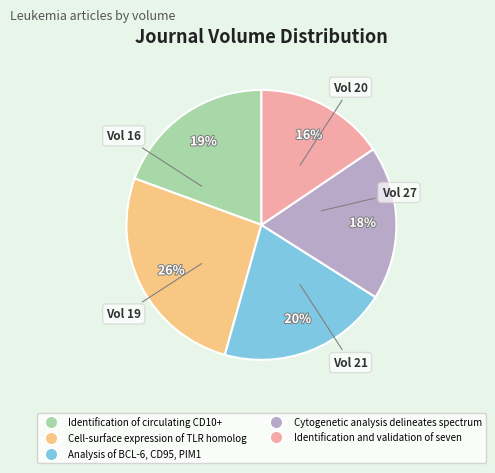

Is there any slice that represents more than half of the pie?

No